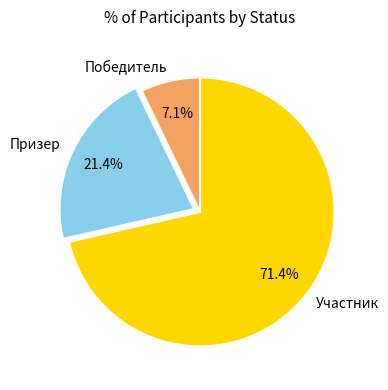

Which category has the biggest portion of the pie?

Участник